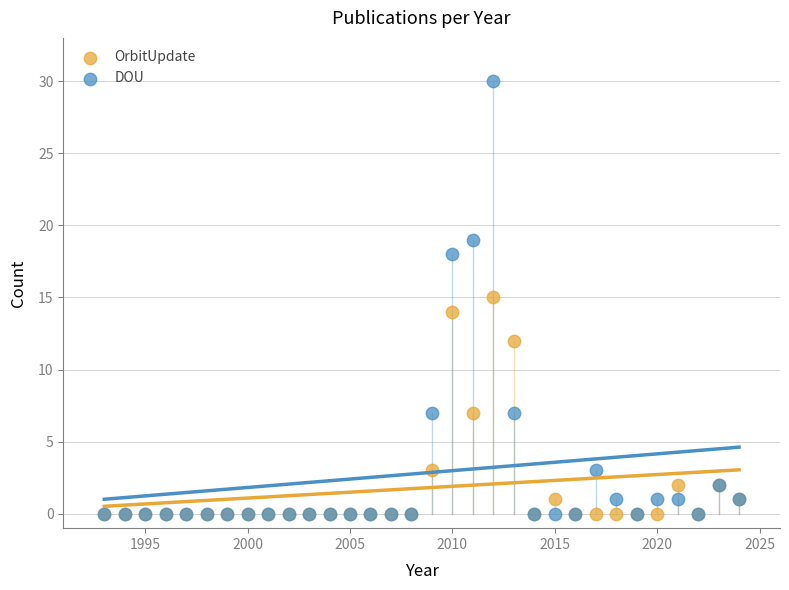

What are all the series names shown in the legend?

OrbitUpdate, DOU